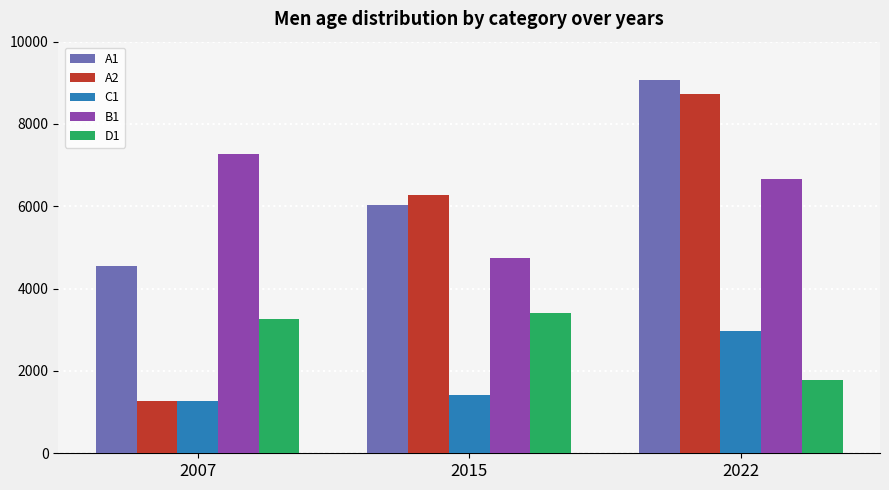

The D1 series shows 2989 at 2022. True or false?

False